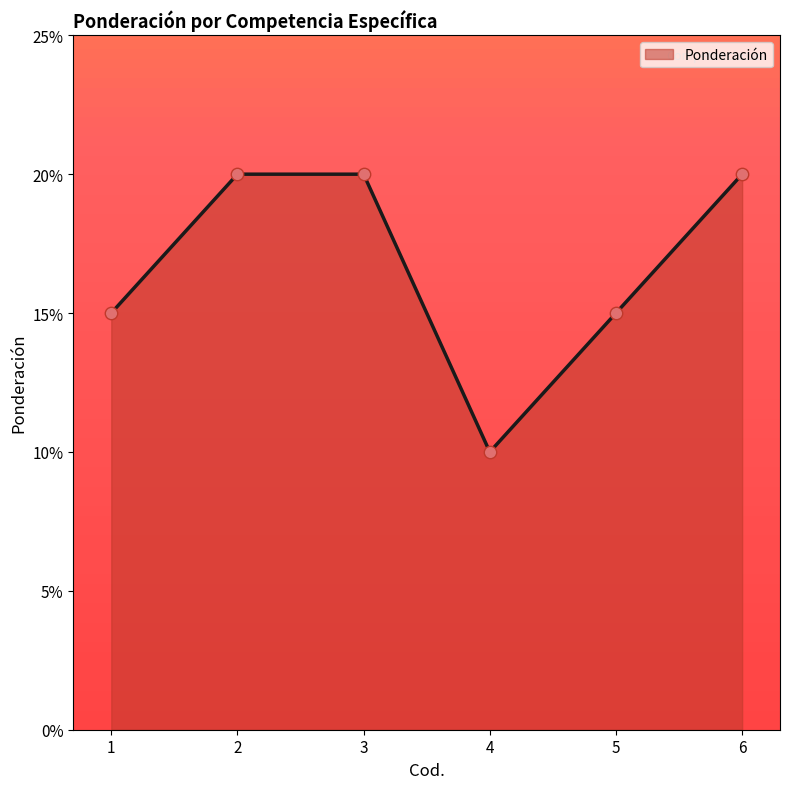

Between 4 and 5, which is larger?

5